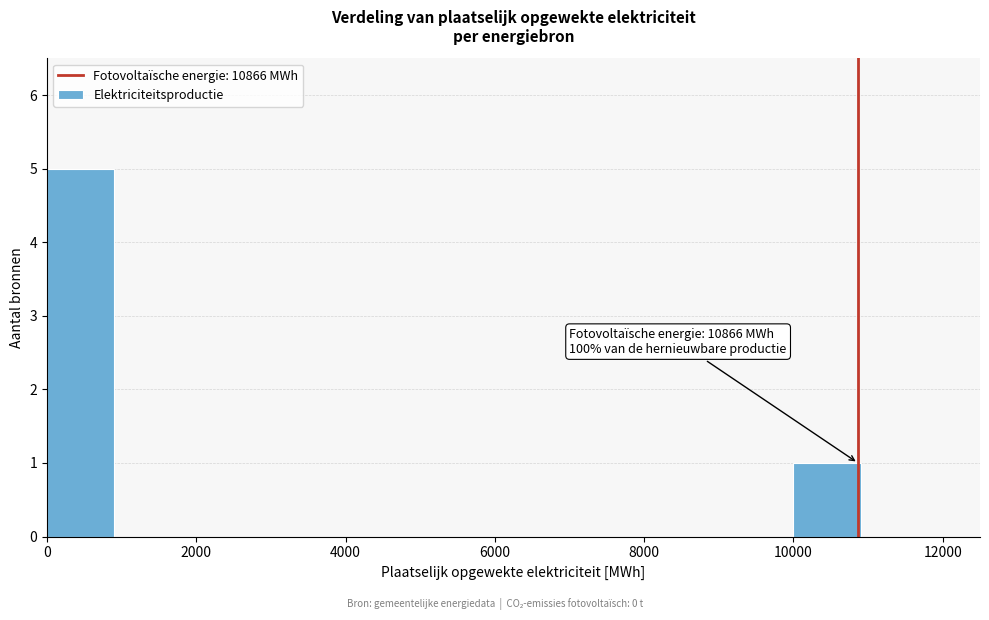

Which range on the x-axis has the tallest bar?

0 to 1000